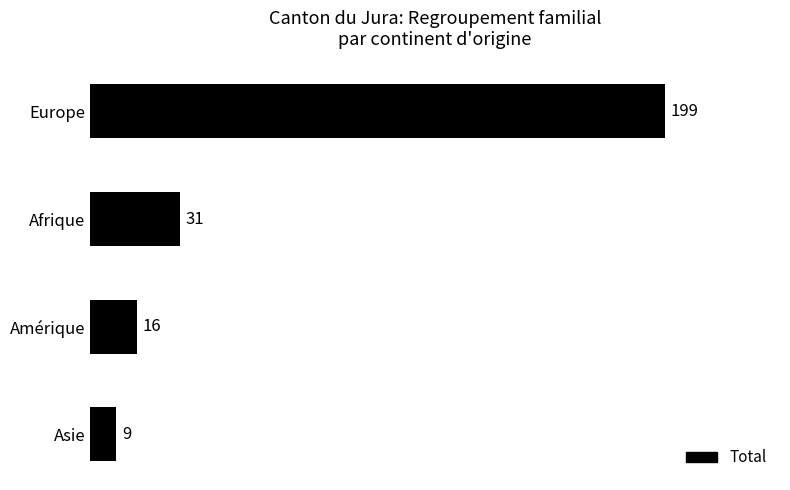

Read the value at Asie, to the nearest 5.

10